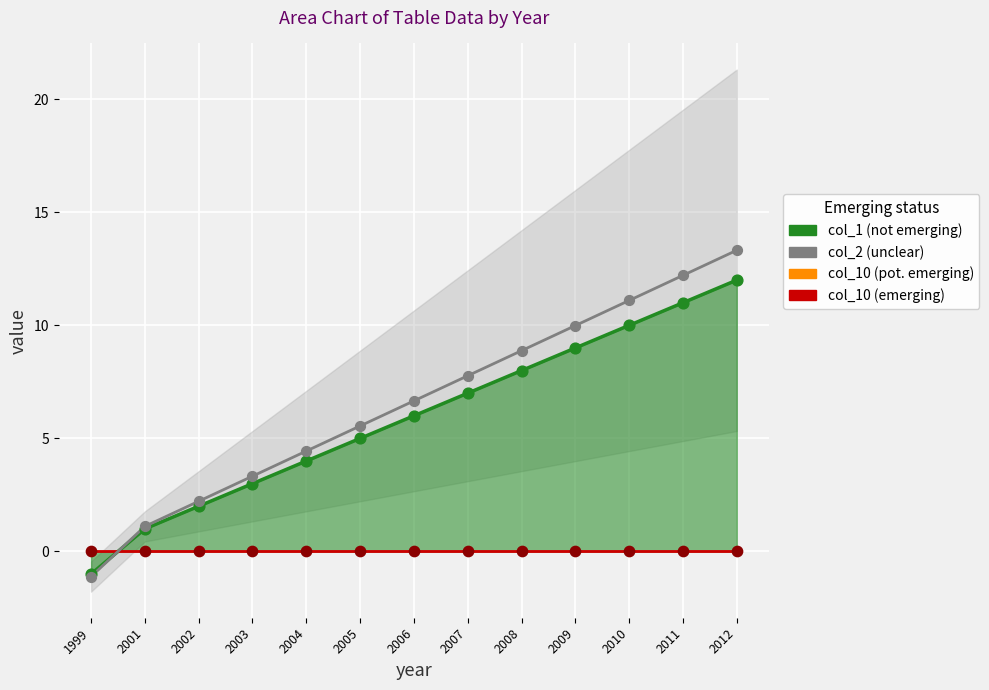

What is the total value across all series at 2003?

12.7